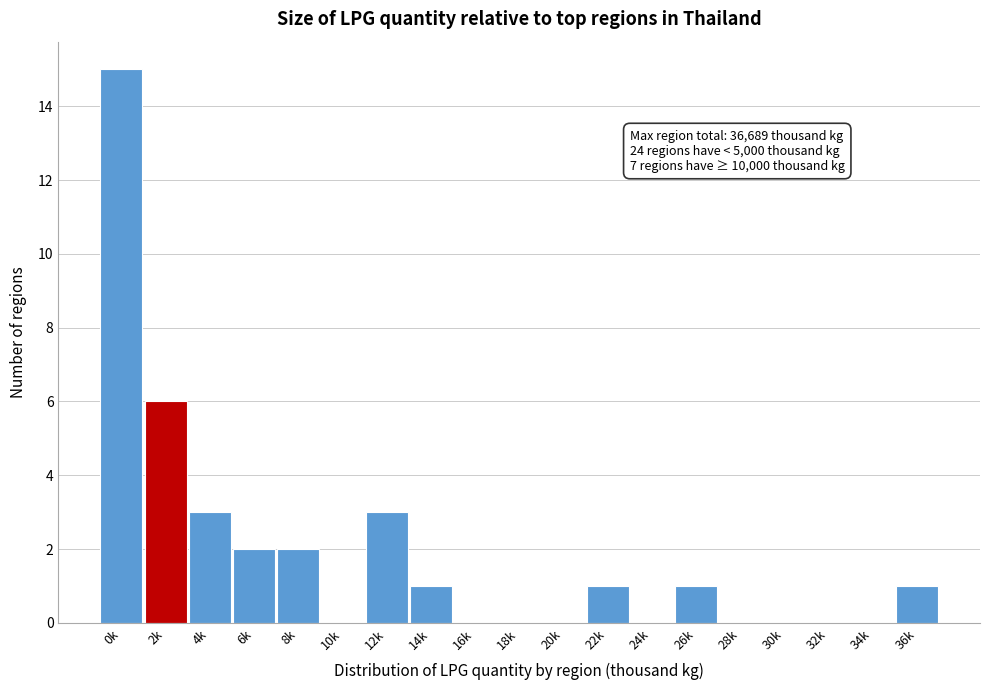

Reading left to right, extract all data points from this chart.

0k=15	2k=6	4k=3	6k=2	8k=2	10k=0	12k=3	14k=1	16k=0	18k=0	20k=0	22k=1	24k=0	26k=1	28k=0	30k=0	32k=0	34k=0	36k=1